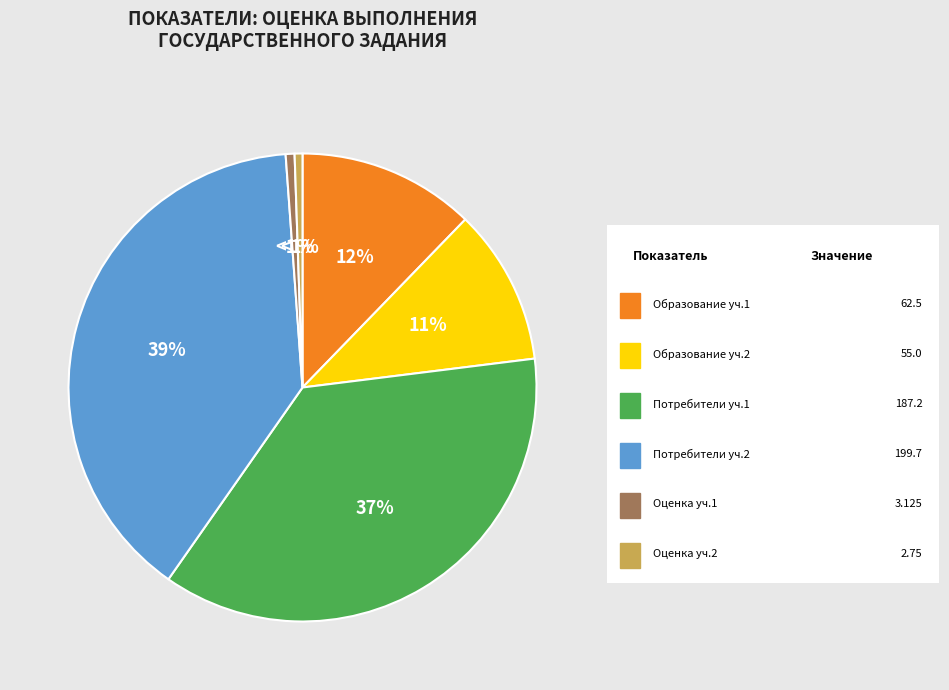

Does any single category account for the majority?

No